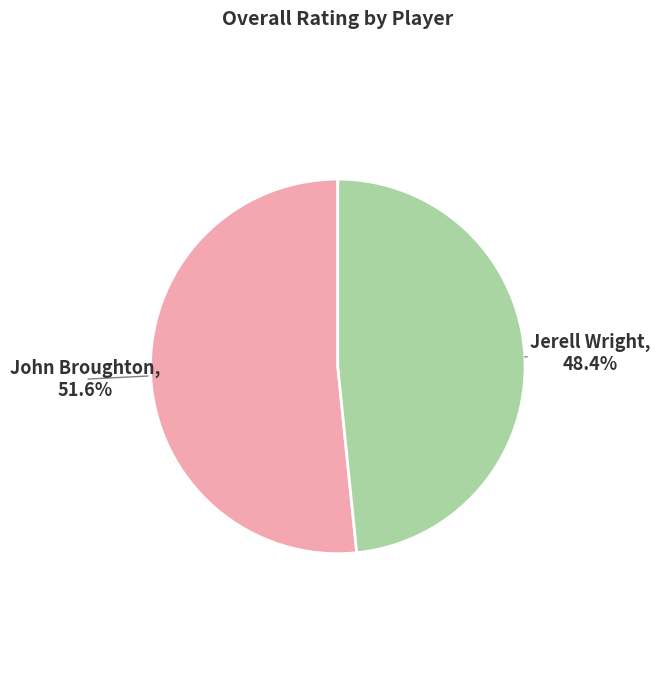

Combined, do Jerell Wright and John Broughton account for over 50%?

Yes